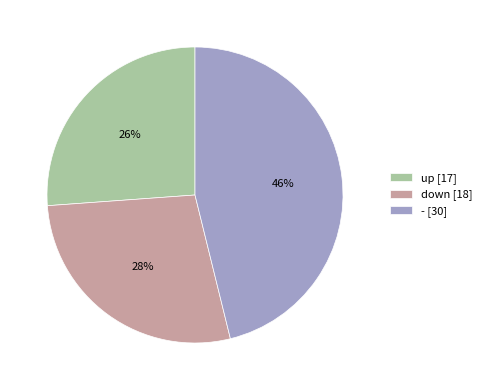

To the nearest percent, what portion does up represent?

26%